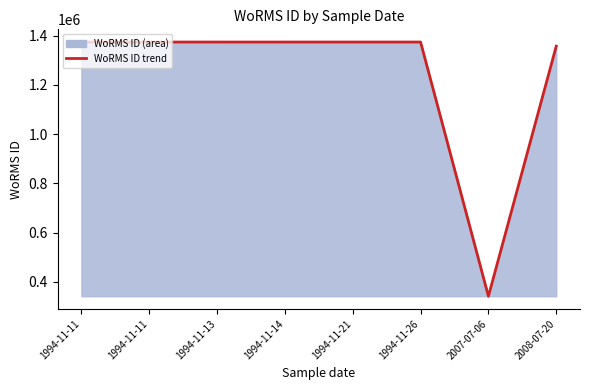

The chart shows a value of 1373545 at 1994-11-11. True or false?

True